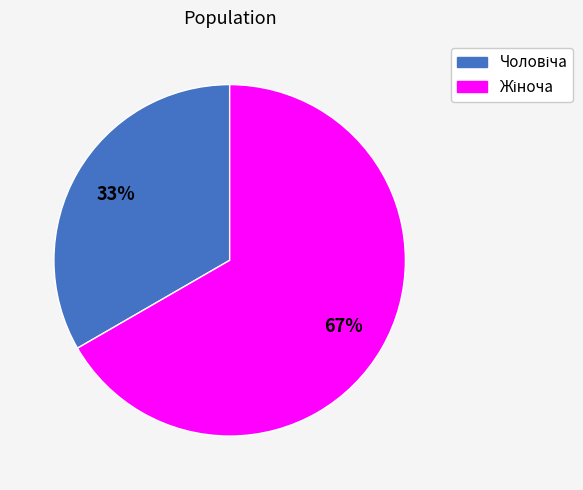

To the nearest percent, what is the average slice percentage?

50%